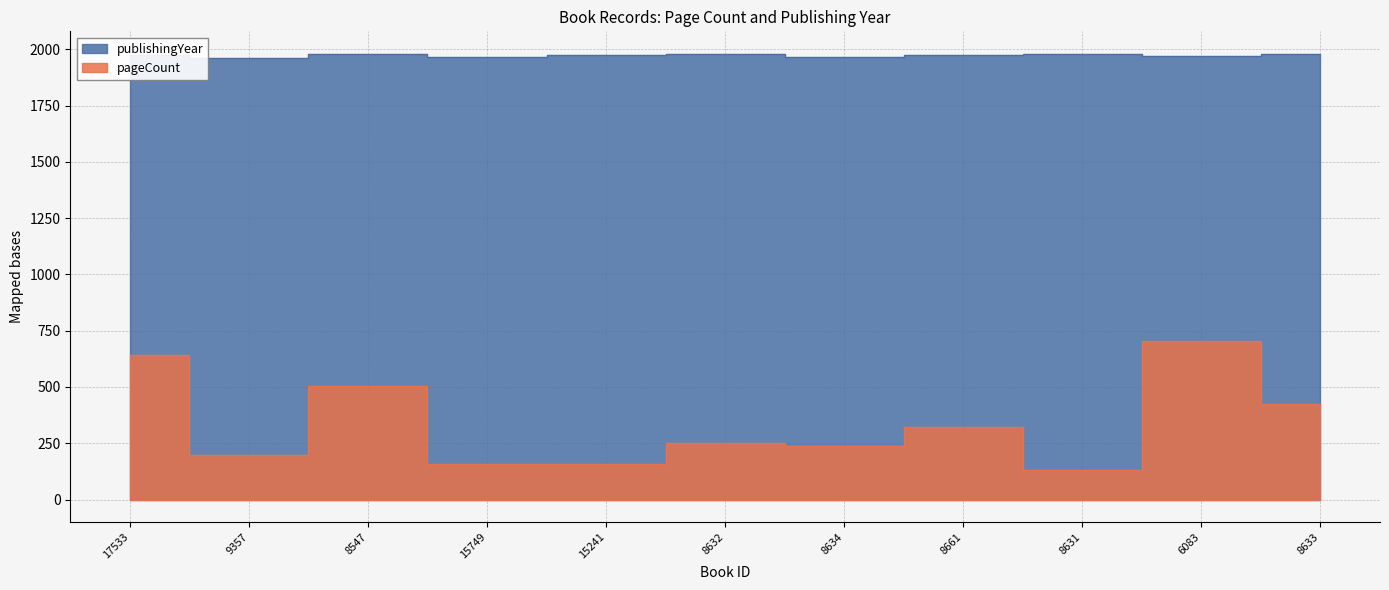

Reading left to right, transcribe all the data shown in this chart.

pageCount: 17533=640	9357=196	8547=504	15749=156	15241=160	8632=252	8634=240	8661=324	8631=132	6083=704	8633=424
publishingYear: 17533=1976	9357=1963	8547=1981	15749=1966	15241=1973	8632=1980	8634=1966	8661=1973	8631=1978	6083=1969	8633=1979